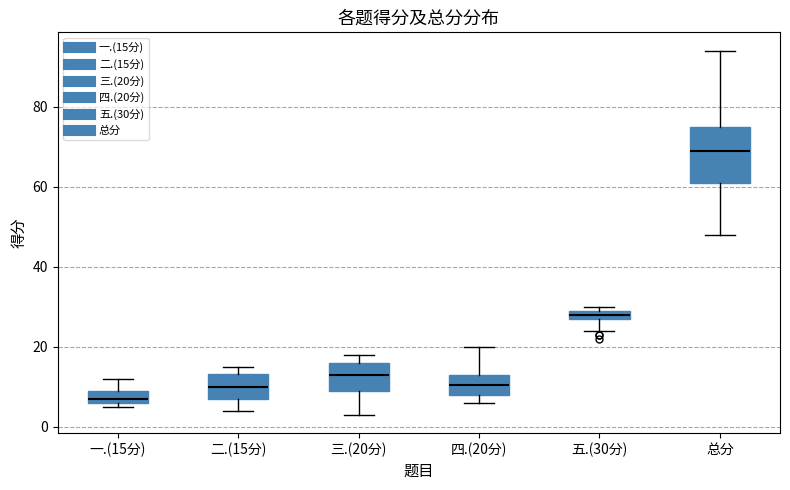

Which box is the tallest, from its lower edge to its upper edge?

总分